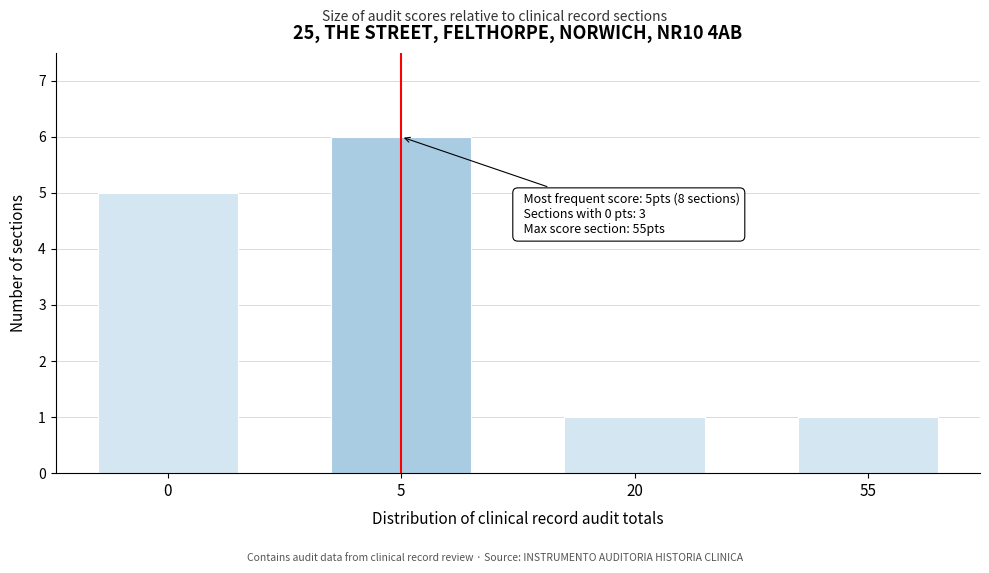

Reading left to right, what are all the values shown in this chart?

0=5	5=6	20=1	55=1